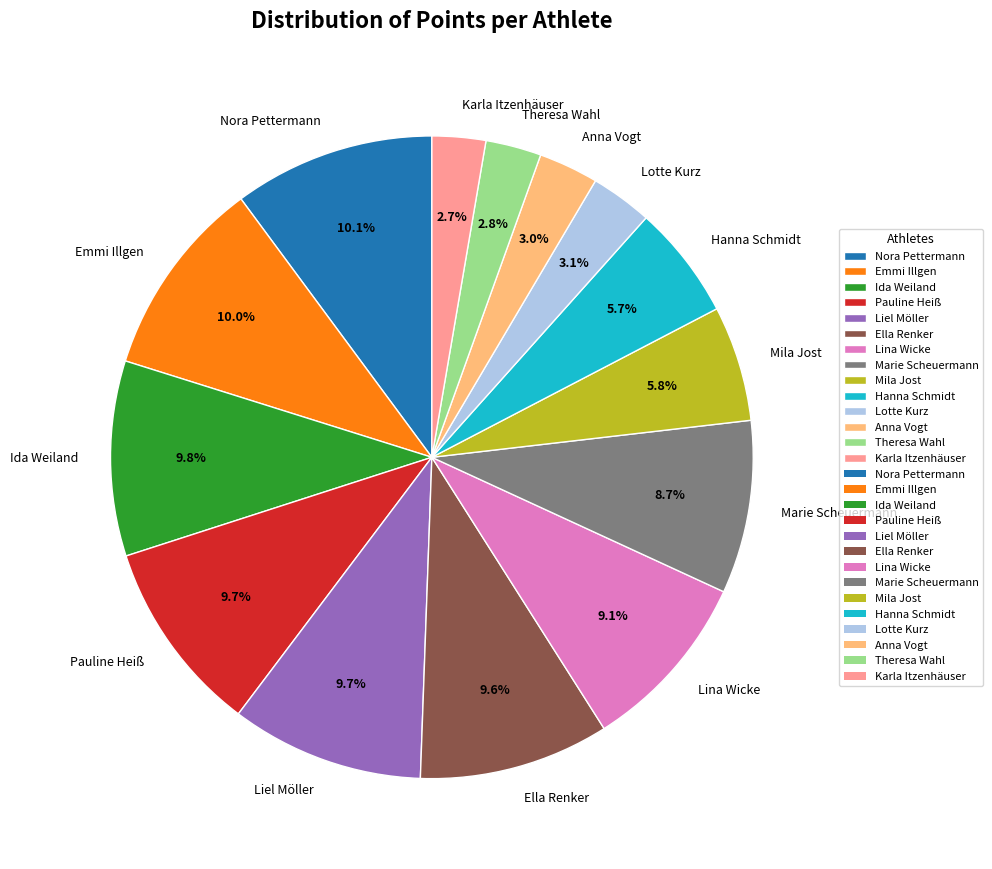

Count the number of slices in the pie.

14